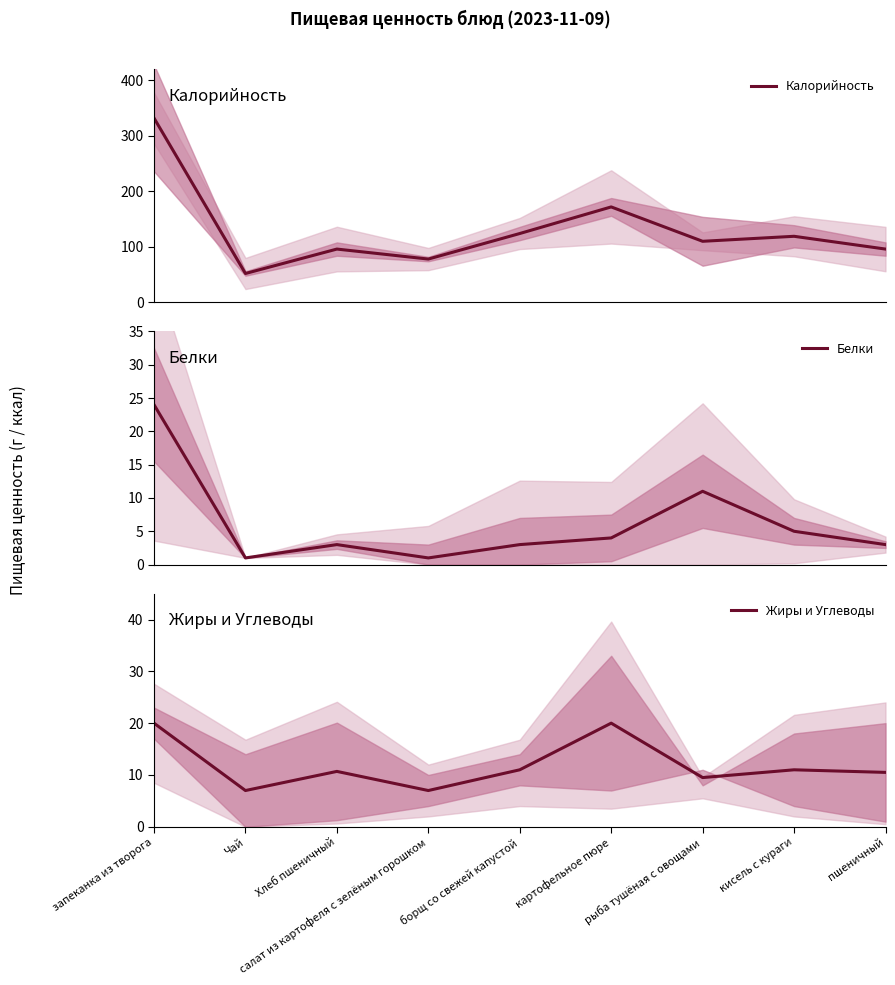

How many interior local peaks does the Белки series have?

2